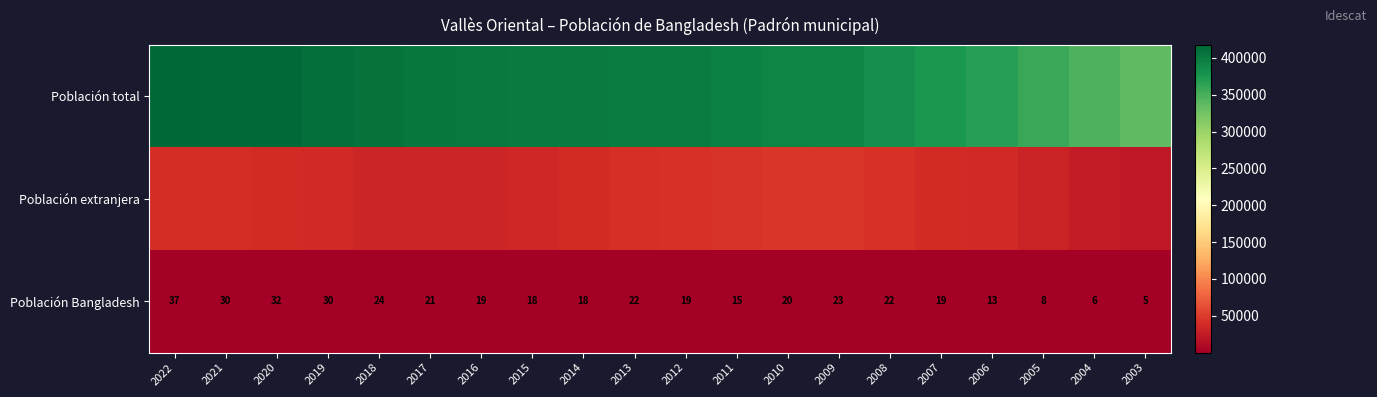

What is the maximum value shown in the chart?

417543